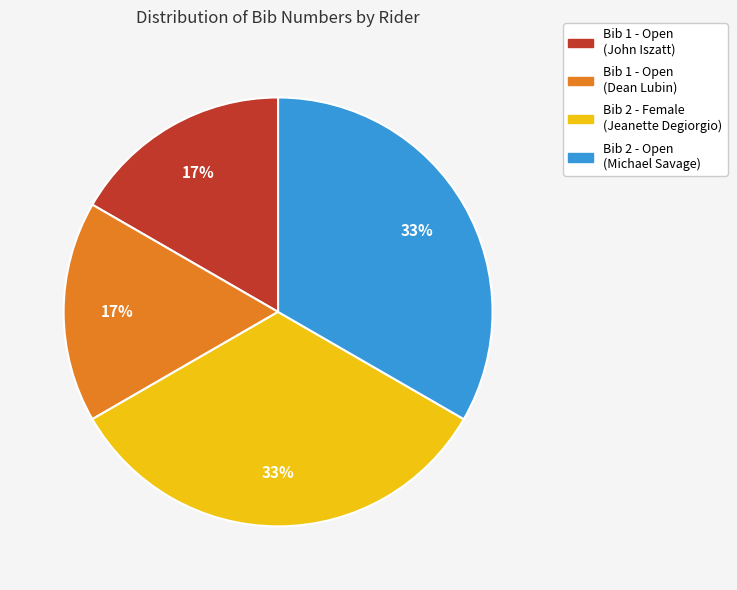

Does any single category account for the majority?

No